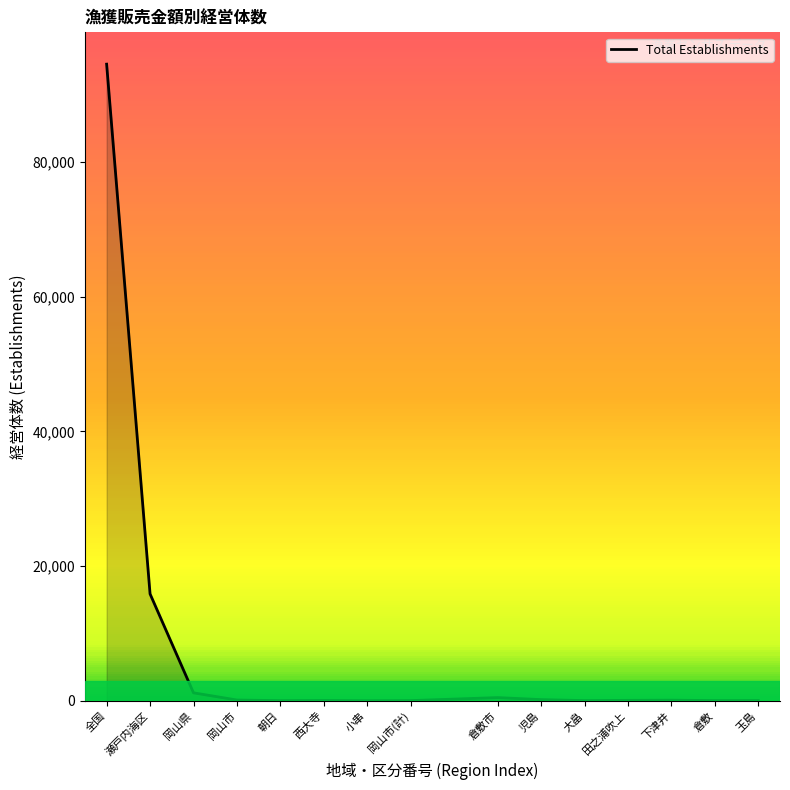

What is the greatest value displayed?

94507